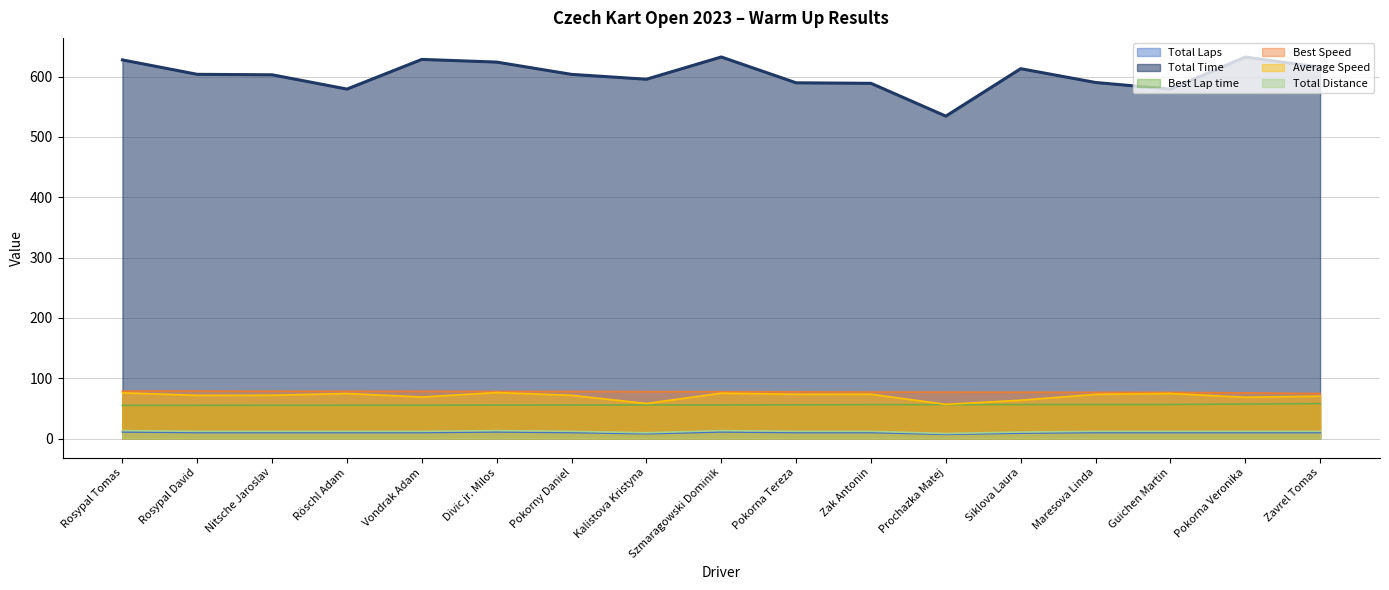

What are all the series names shown in the legend?

Total Laps (line), Total Time (line), Best Lap time (line), Best Speed (line), Average Speed (line), Total Distance (line)